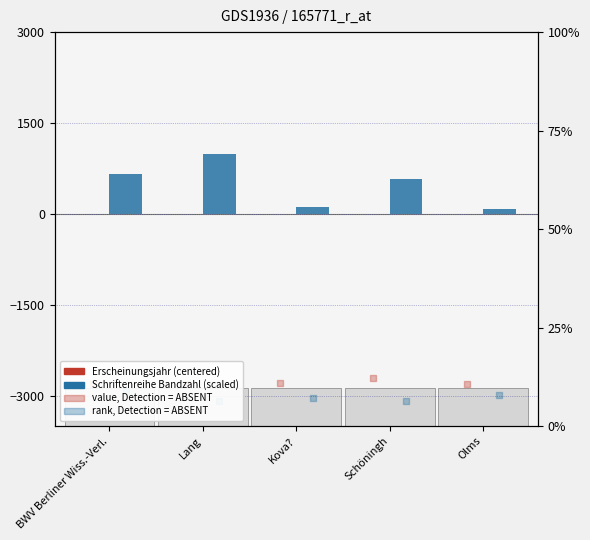

Is the value of Schriftenreihe Bandzahl at Kova? greater than the value of Erscheinungsjahr (centered) at BWV Berliner Wiss.-Verl.?

Yes